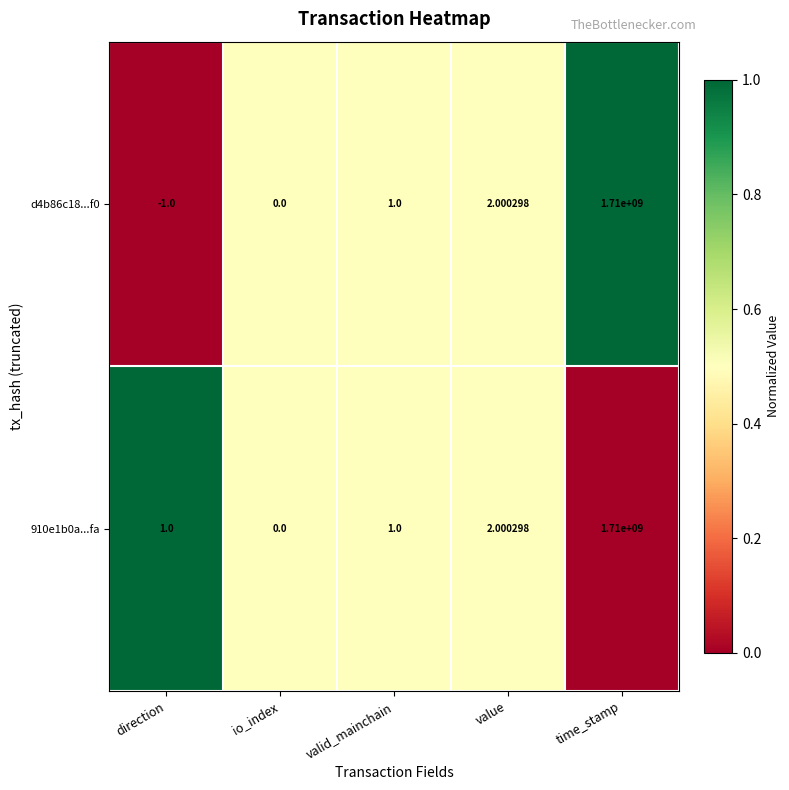

How many positive values does the 910e1b0a...fa series have?

4